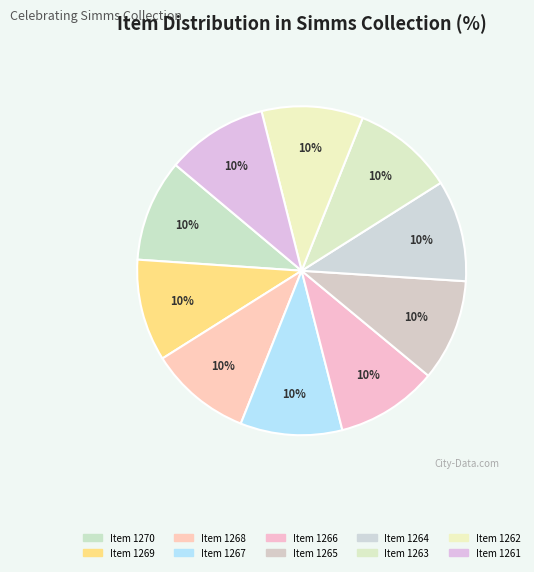

How many segments does this pie chart have?

10